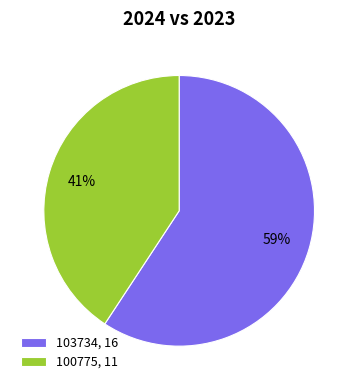

Rank the categories by value from highest to lowest.

103734, 100775